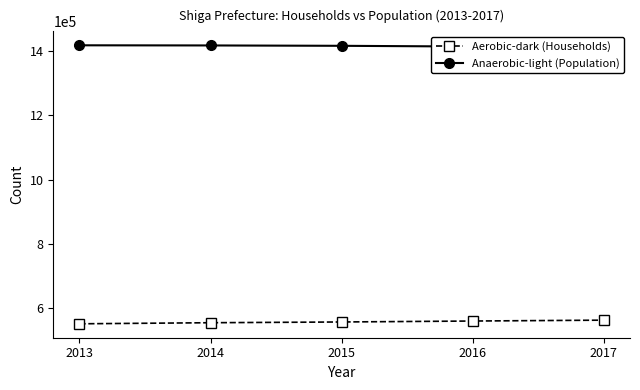

What is the sum of the Anaerobic-light (Population) values at 2015 and 2016?

2828452